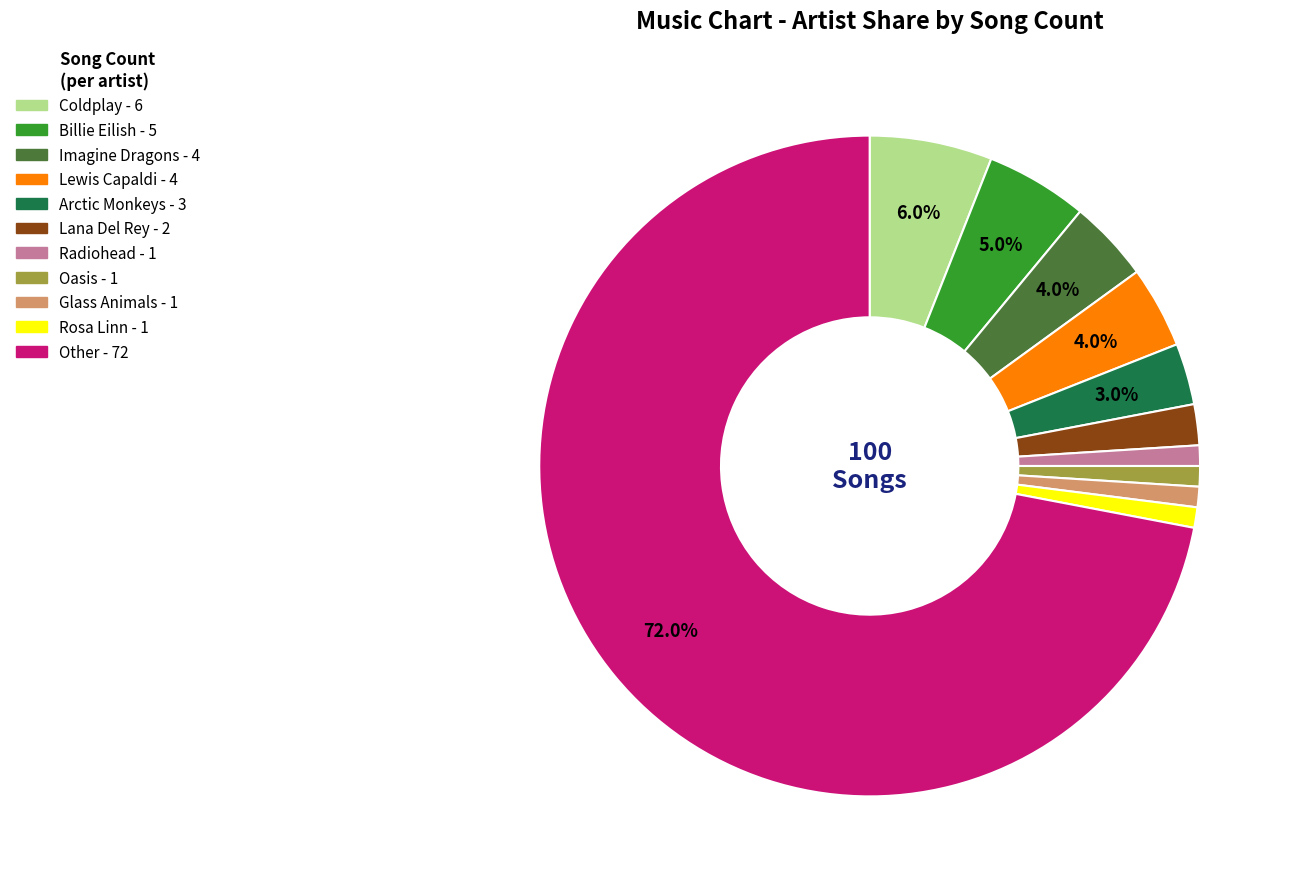

Which has a higher value, Imagine Dragons or Glass Animals?

Imagine Dragons